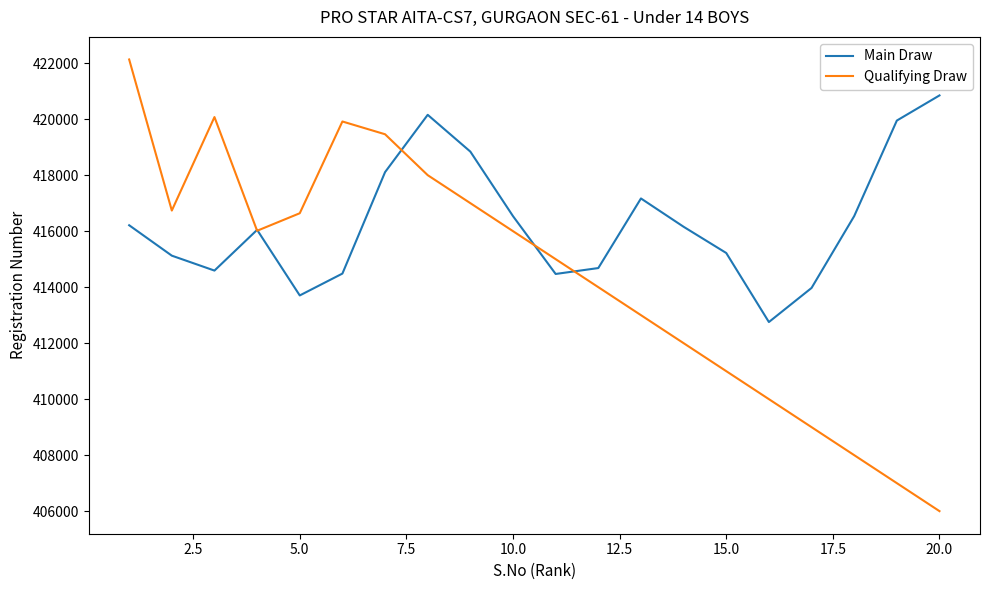

Rank the series by their maximum value, from lowest to highest.

Main Draw, Qualifying Draw